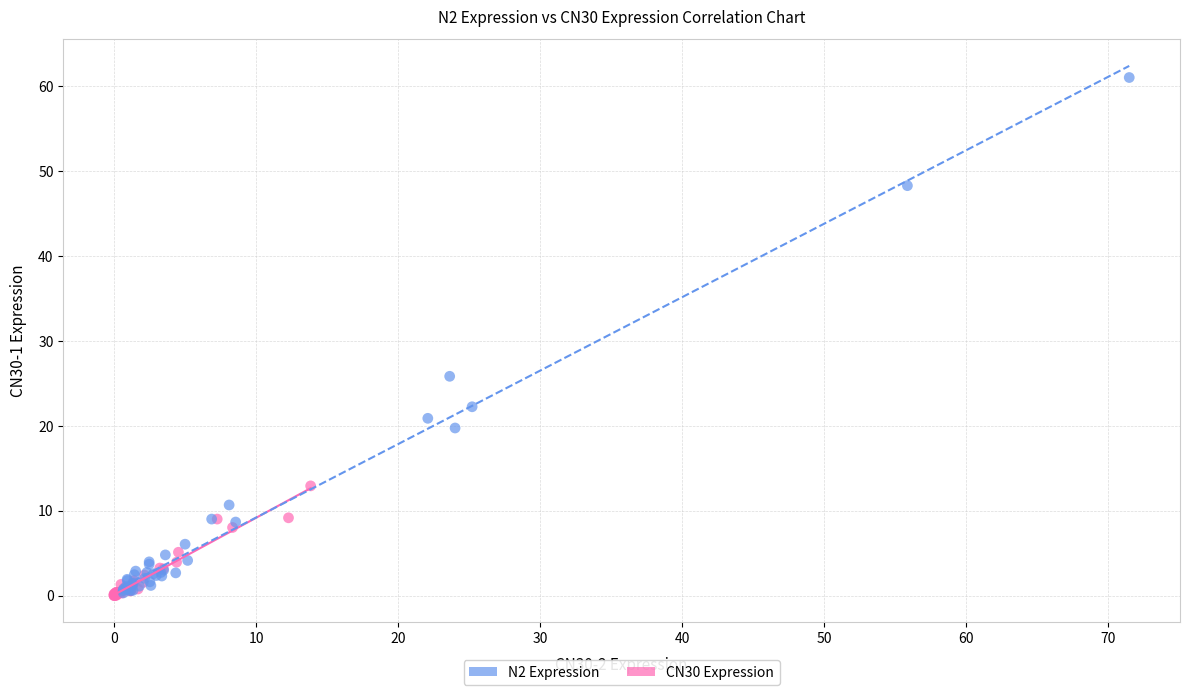

Which series contains the highest Y value?

N2 Expression